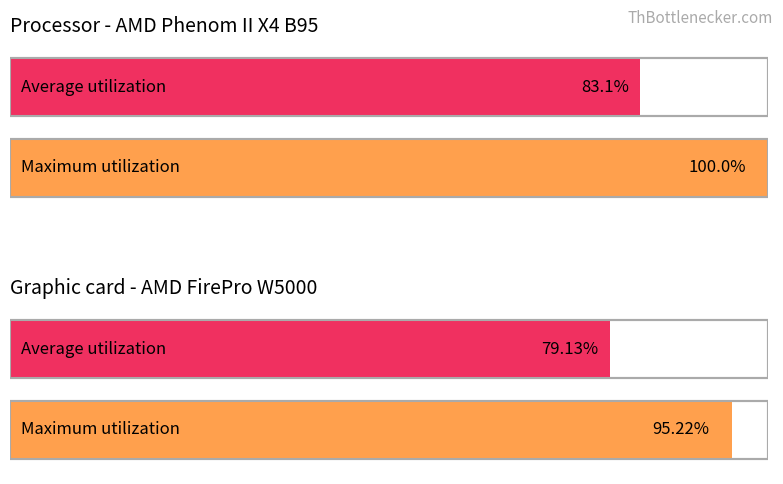

Rank the series by their maximum value, from highest to lowest.

Maximum utilization, Average utilization